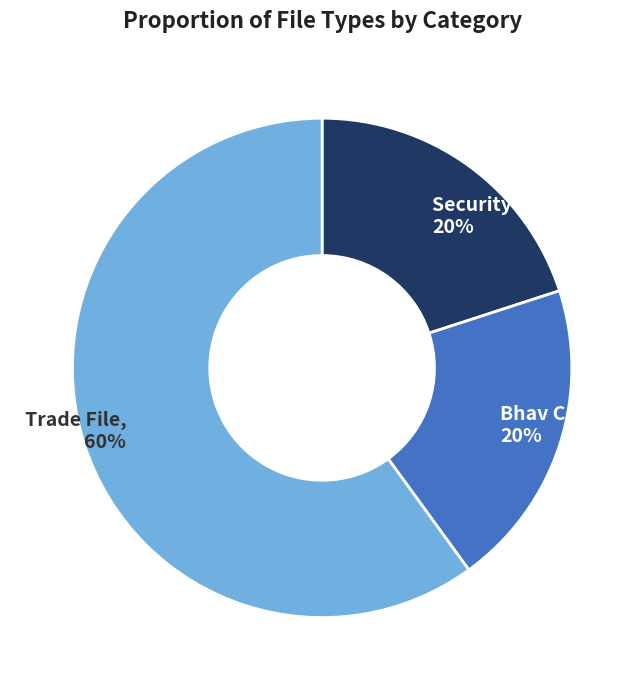

What is the ratio of the value at Trade File to the value at Bhav Copy?

3.0